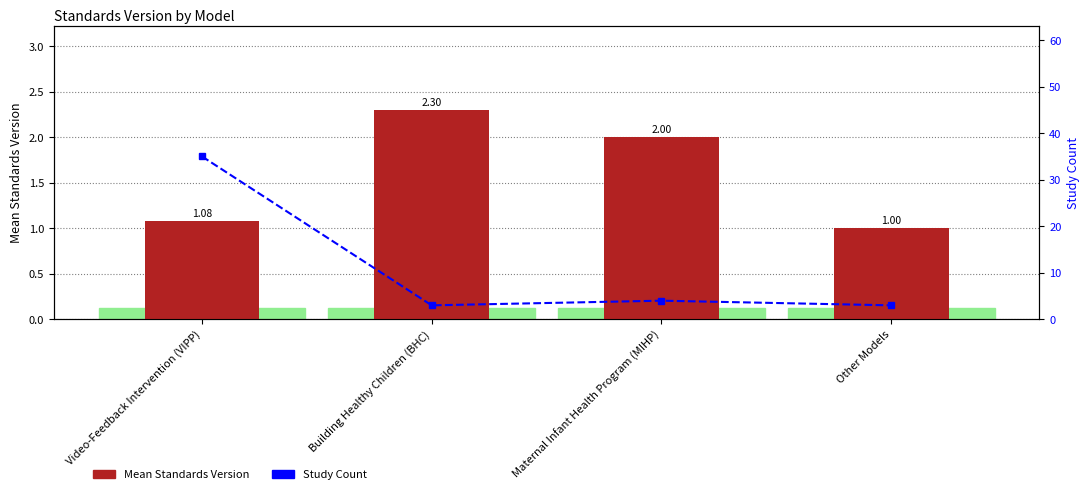

Are the bars horizontal?

No